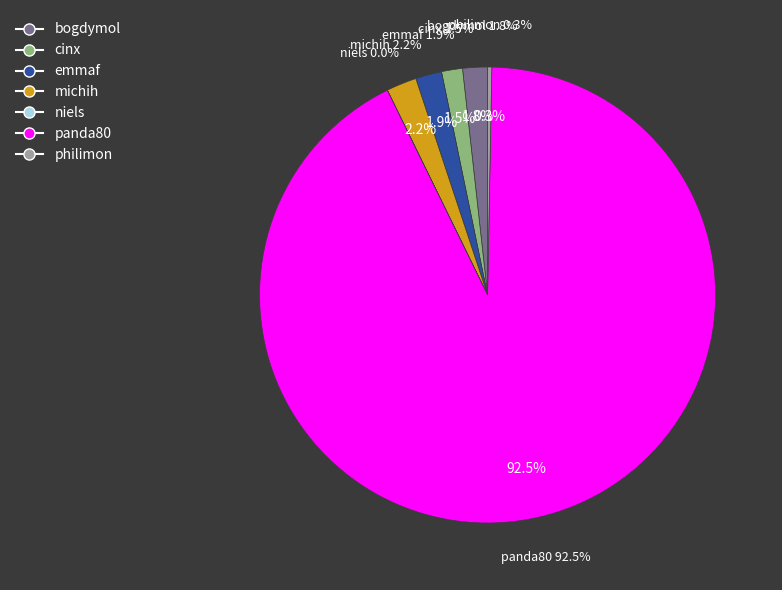

Between philimon and emmaf, which is larger?

emmaf